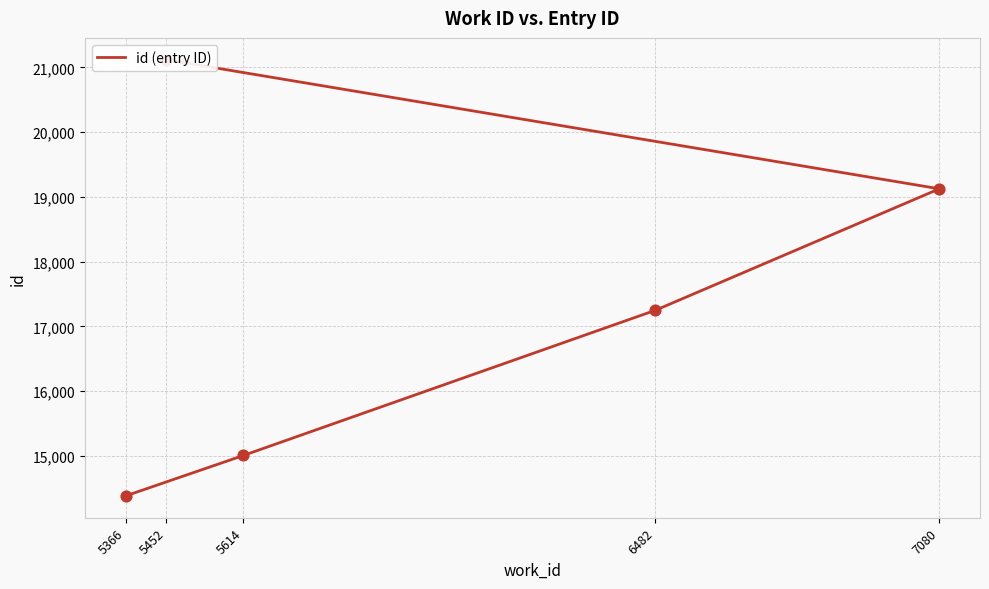

What is the ratio of the value at 5366 to the value at 5614?

1.0